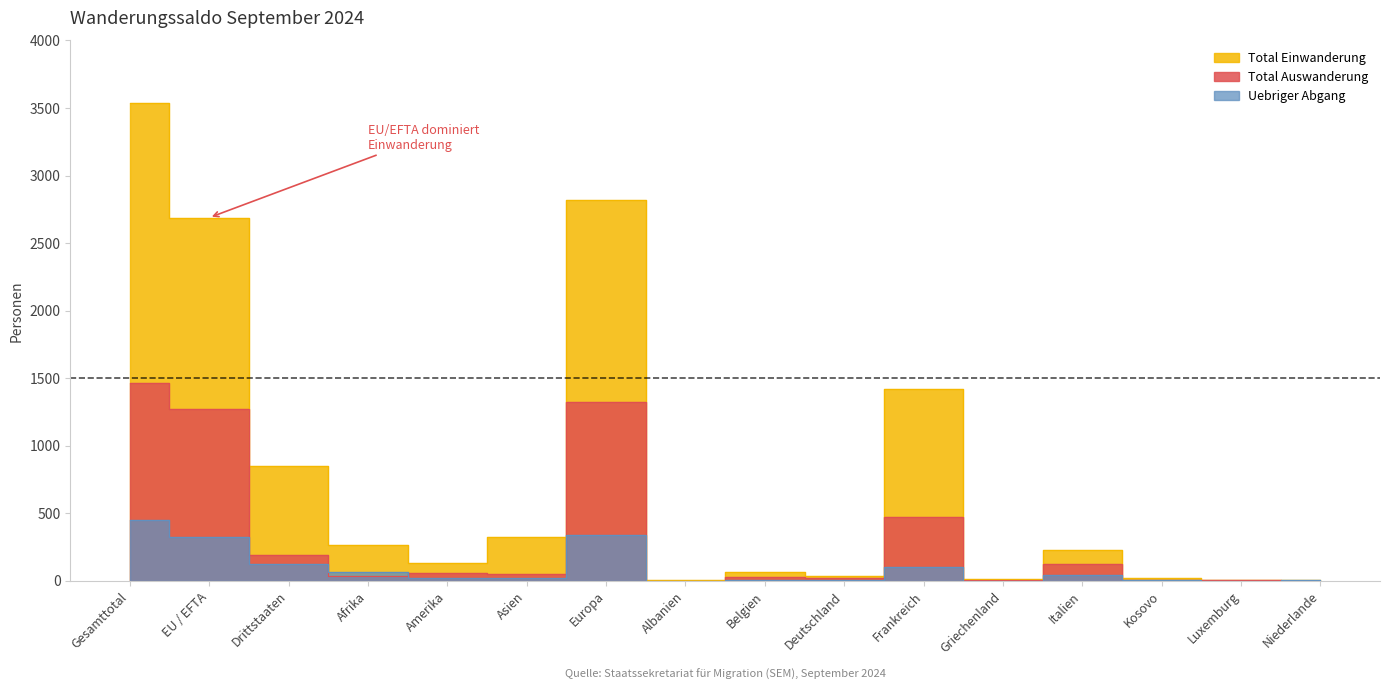

Is it true that Total Einwanderung equals 62 at Belgien?

True